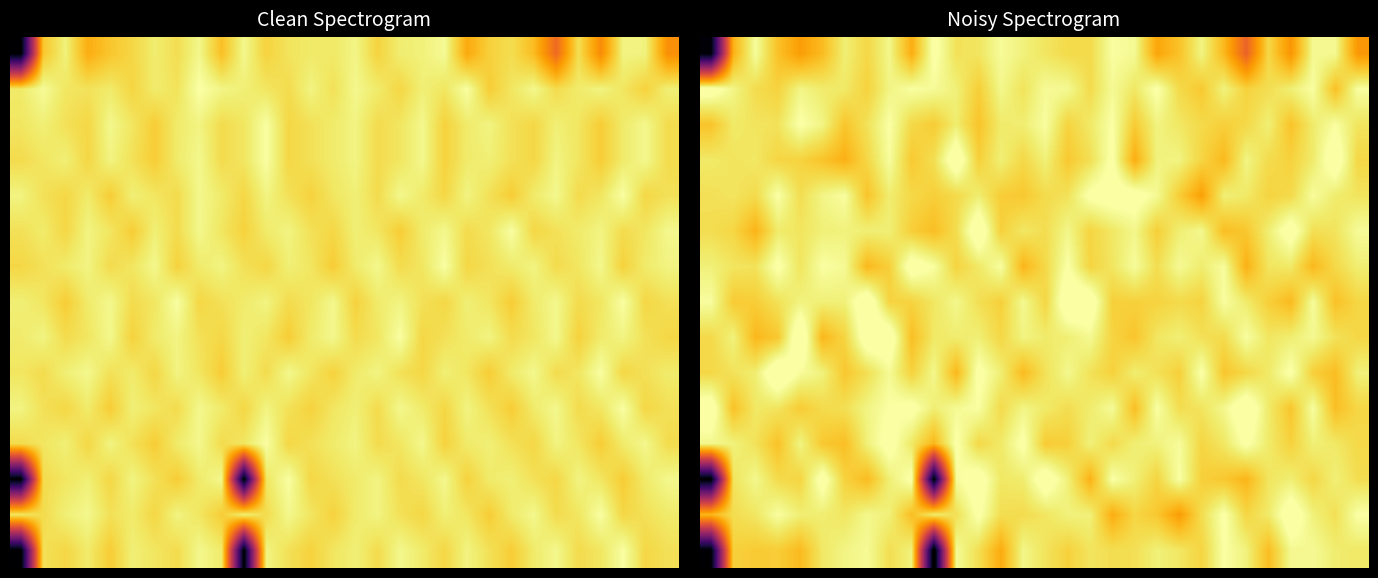

Which category has the lowest value across all series?

10